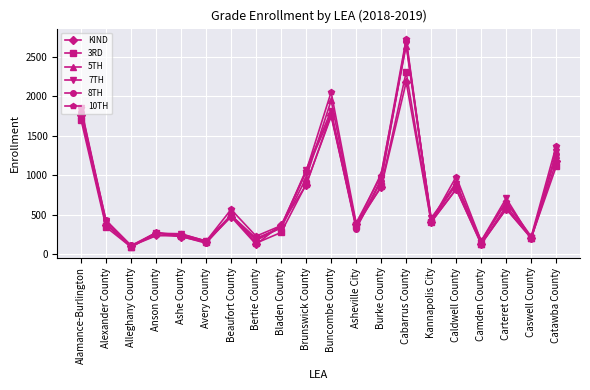

What position from the left is Anson County?

4